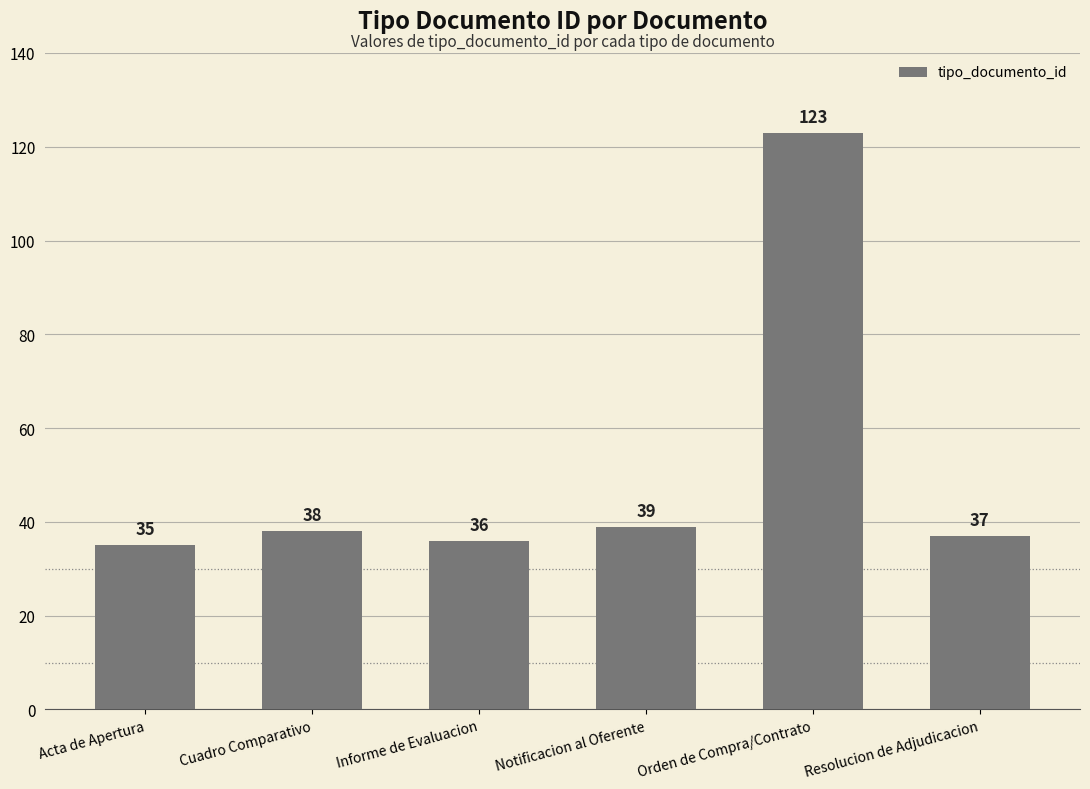

List the labels in order of value, smallest first.

Acta de Apertura, Informe de Evaluacion, Resolucion de Adjudicacion, Cuadro Comparativo, Notificacion al Oferente, Orden de Compra/Contrato